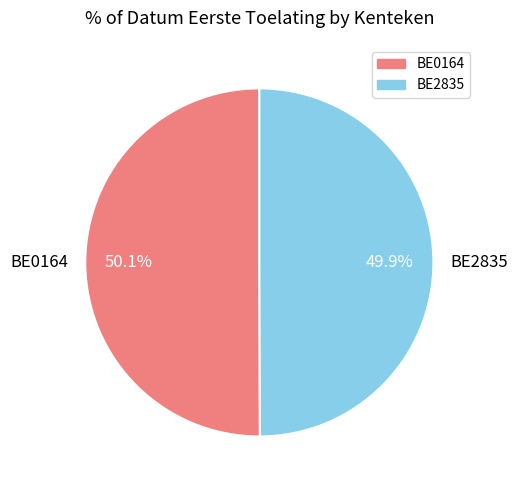

Is there any slice that represents more than half of the pie?

Yes